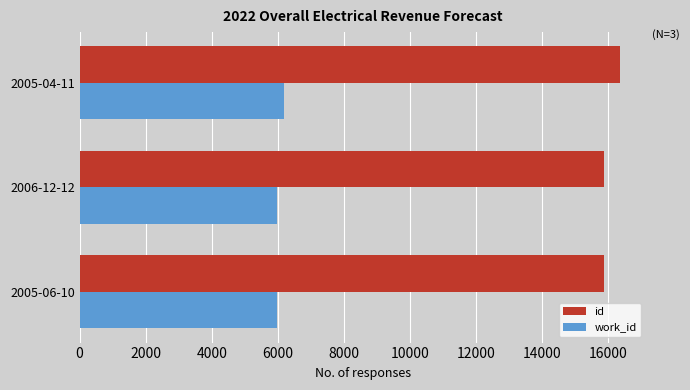

How many categories are shown in the chart?

3